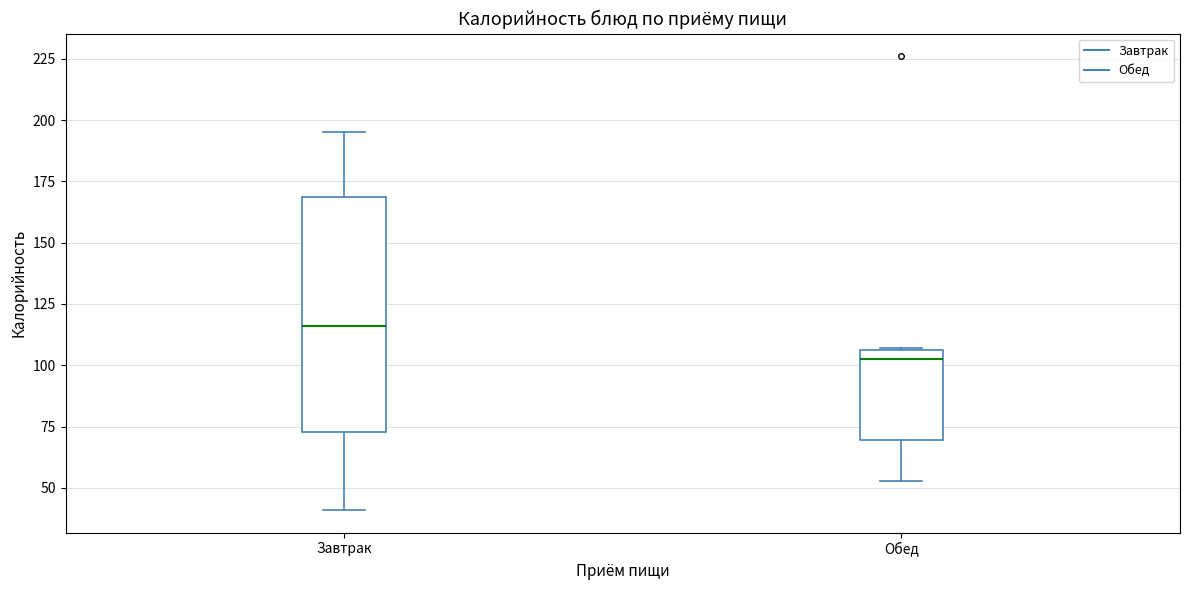

Which box is the tallest, from its lower edge to its upper edge?

Завтрак